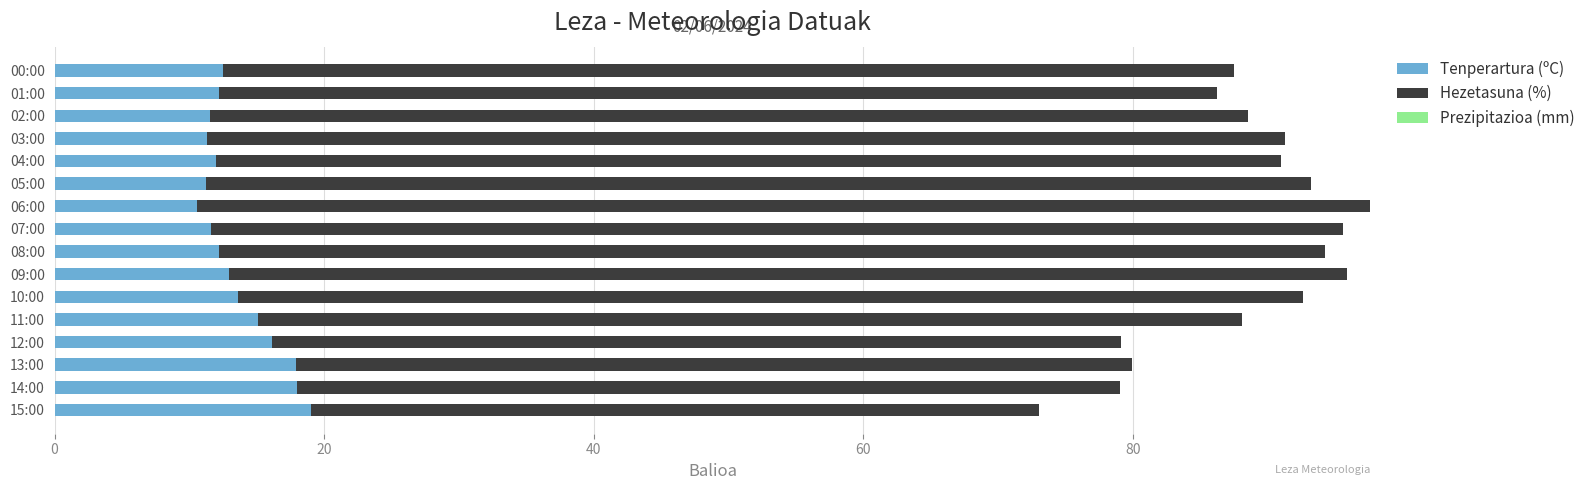

The value of Tenperartura (ºC) at 07:00 is 11.6. True or false?

True